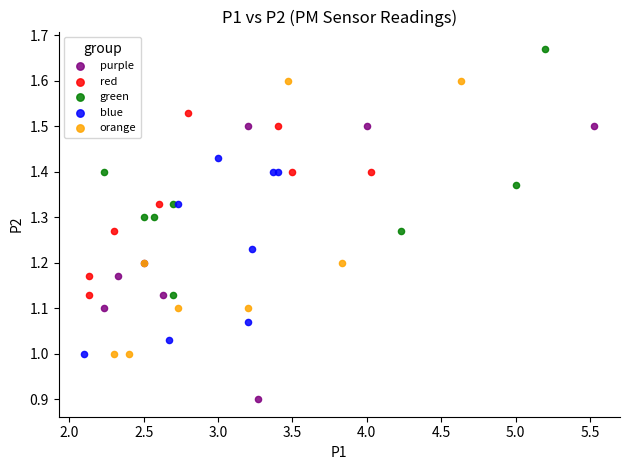

Which series contains the lowest Y value?

purple